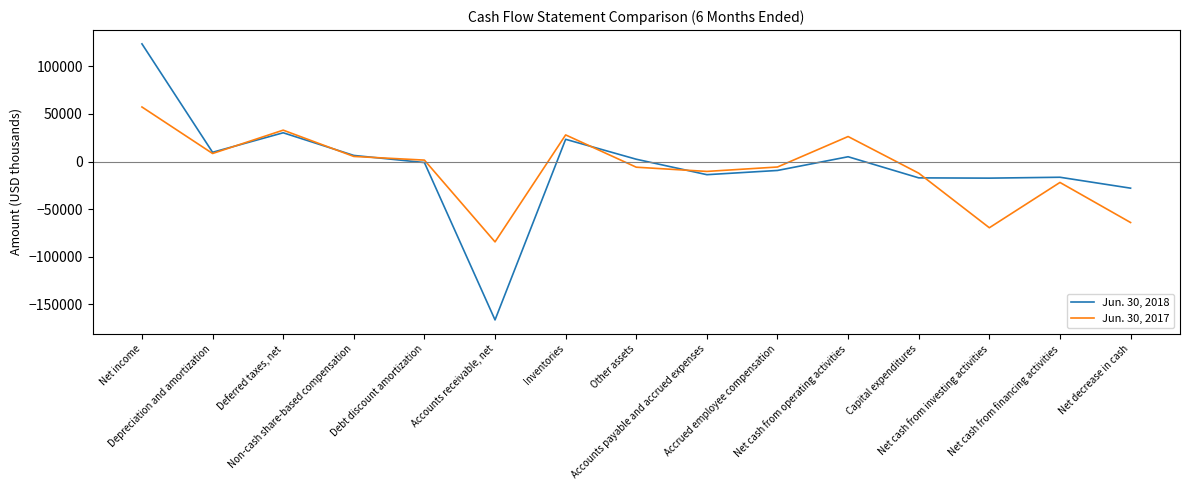

What are all the series names shown in the legend?

Jun. 30, 2018, Jun. 30, 2017